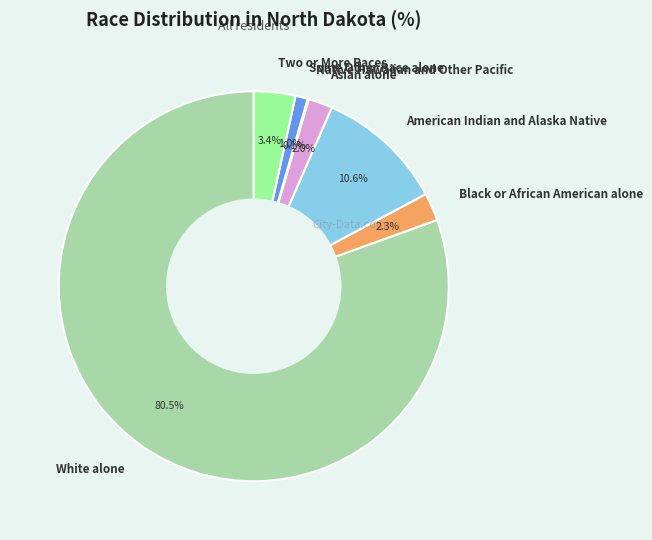

Does Some Other Race alone represent more than half of the total?

No